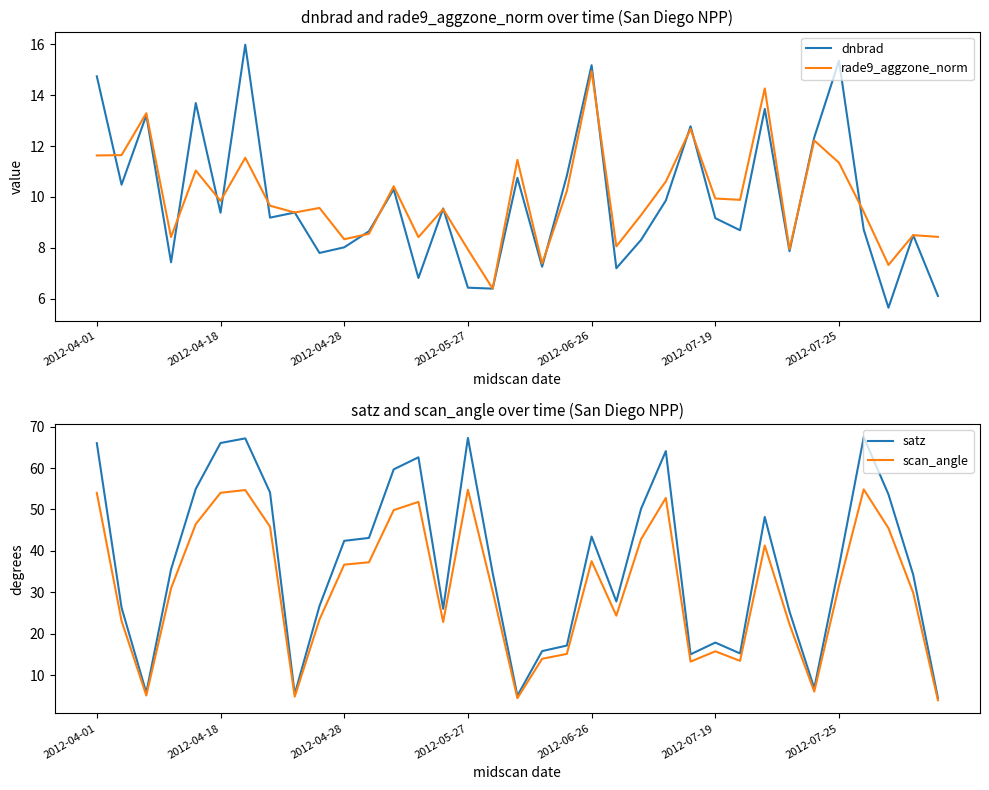

Which series ends up on top after the final intersection of satz and dnbrad?

dnbrad